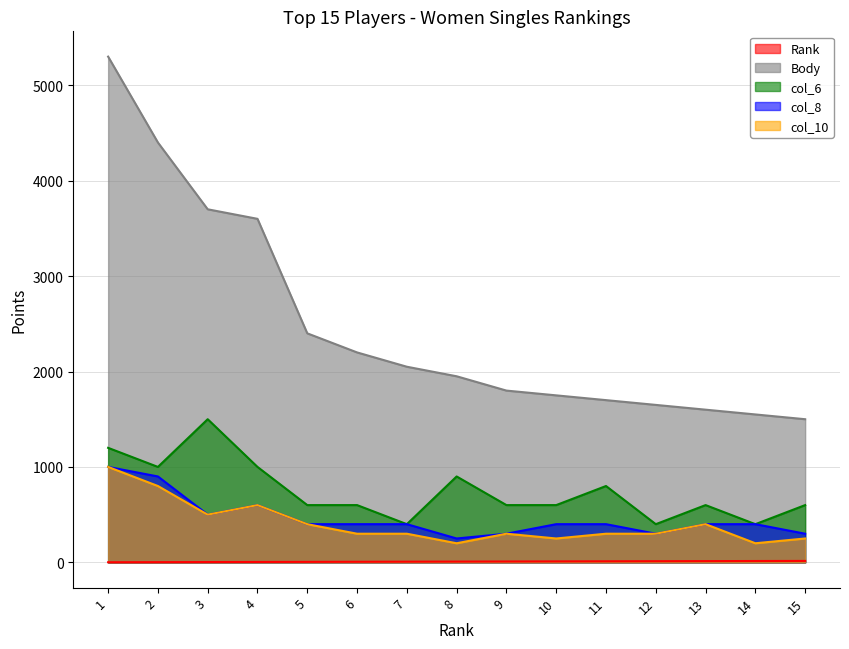

How many values in the col_6 series are below 600?

3